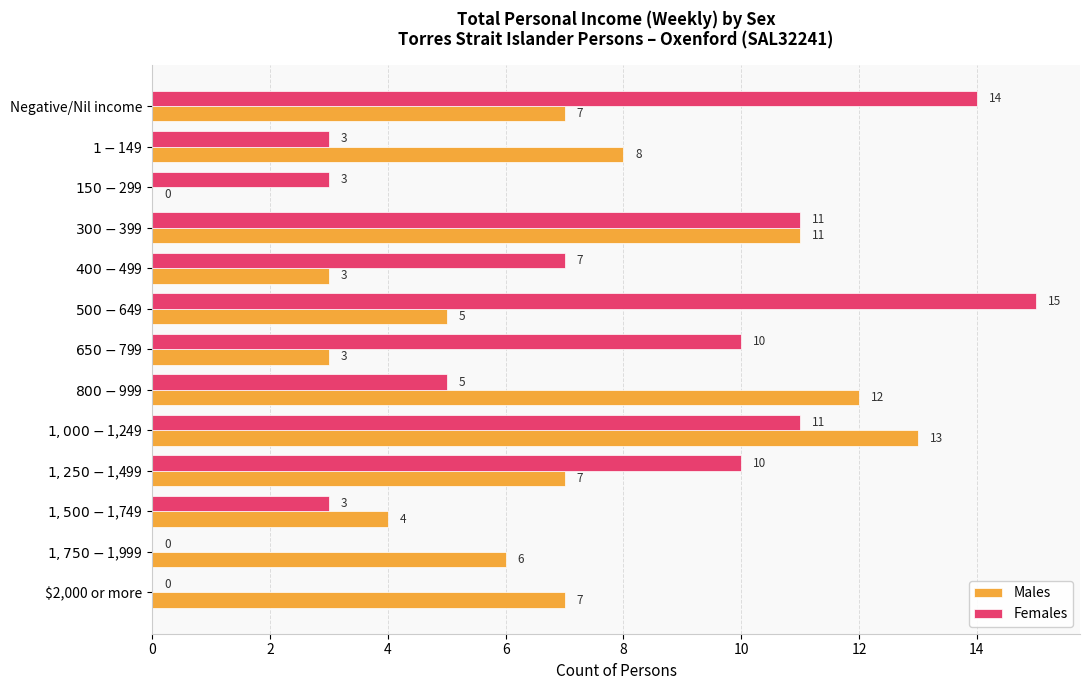

What is the sum of all Females values?

92